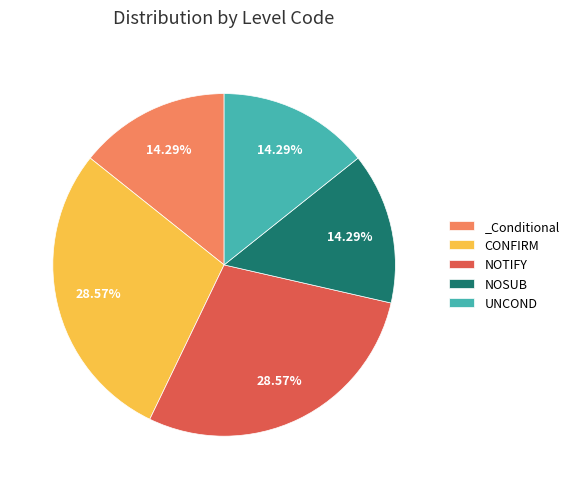

How many slices are in this pie chart?

5